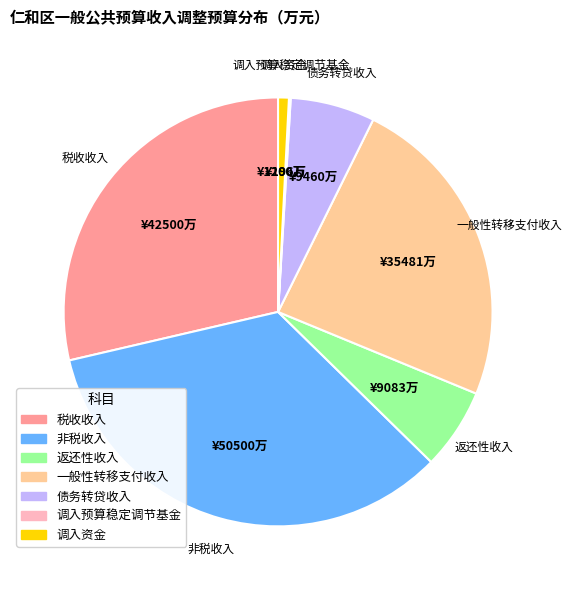

What is the ratio of the value at 非税收入 to the value at 调入资金?

42.1